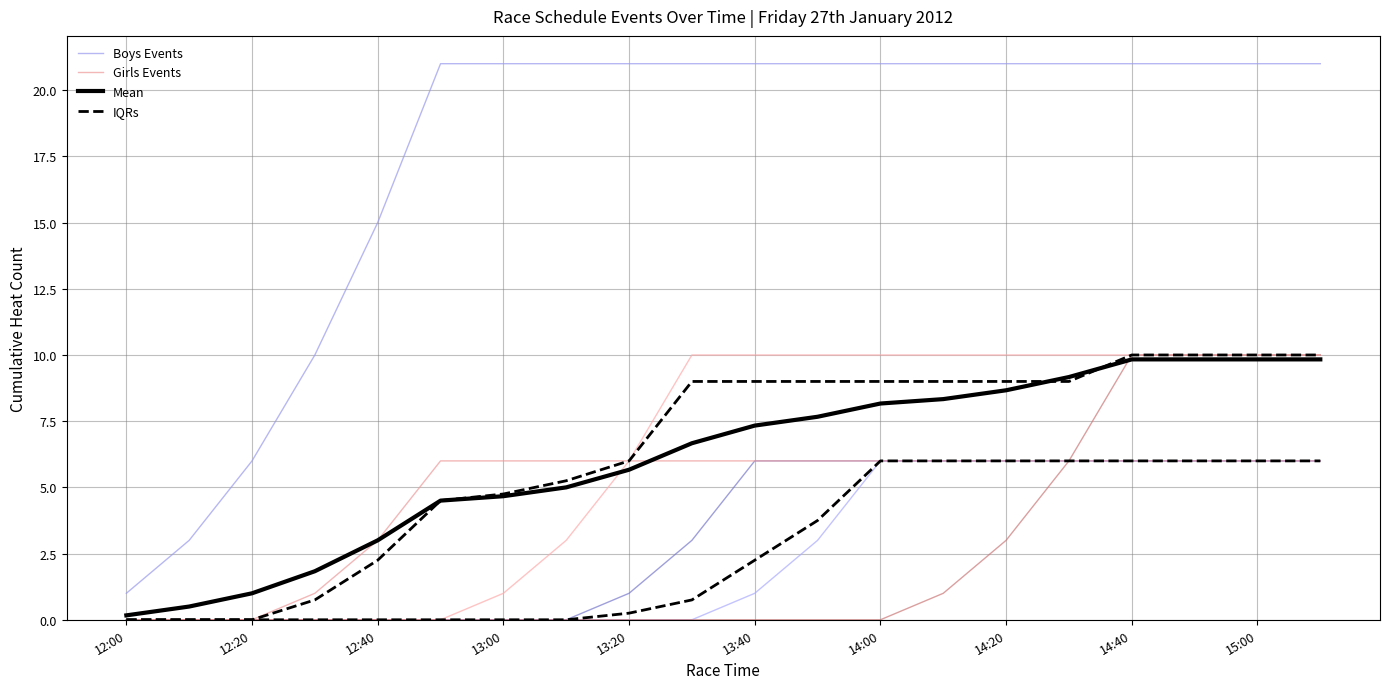

At how many categories does at least one series exceed 19?

15